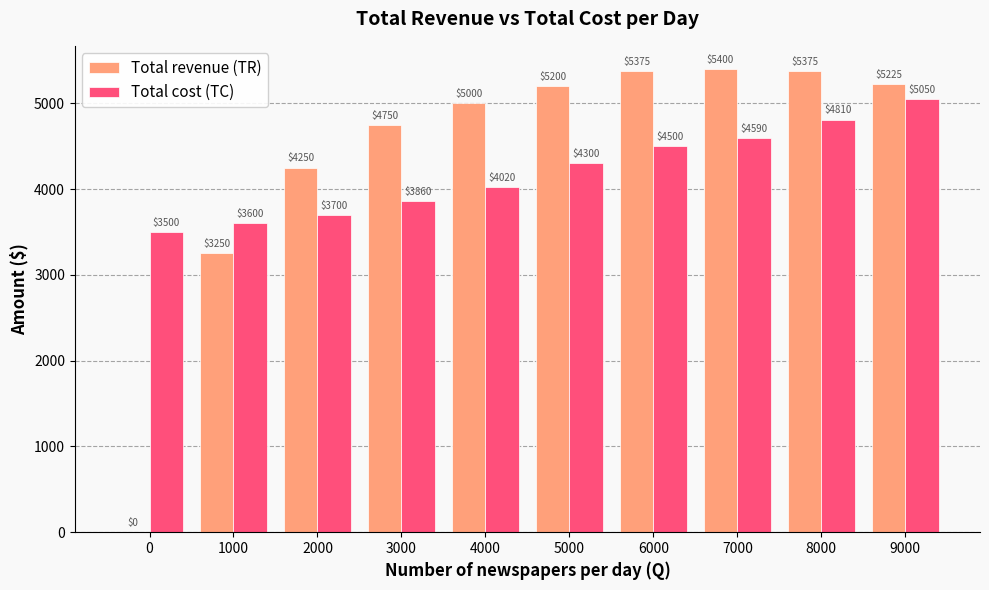

How many categories are shown in the chart?

10